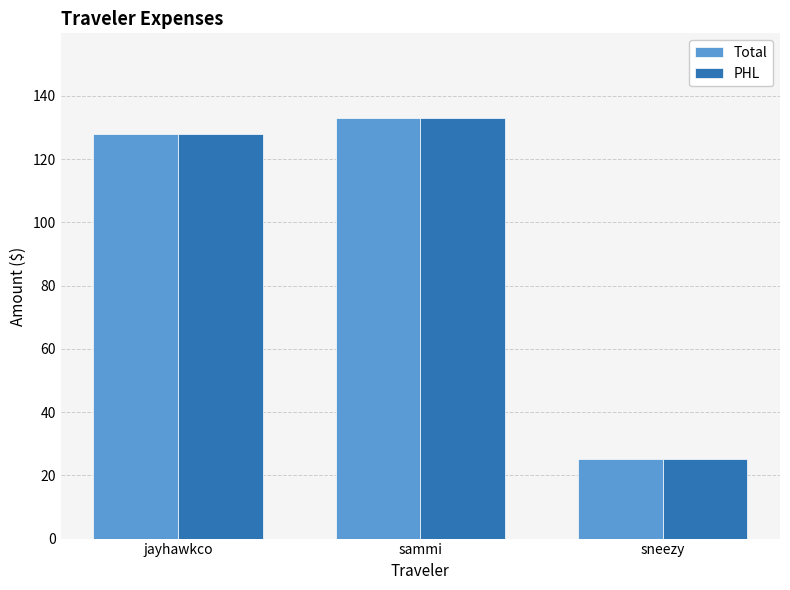

What is the lowest value of the PHL series?

25.3